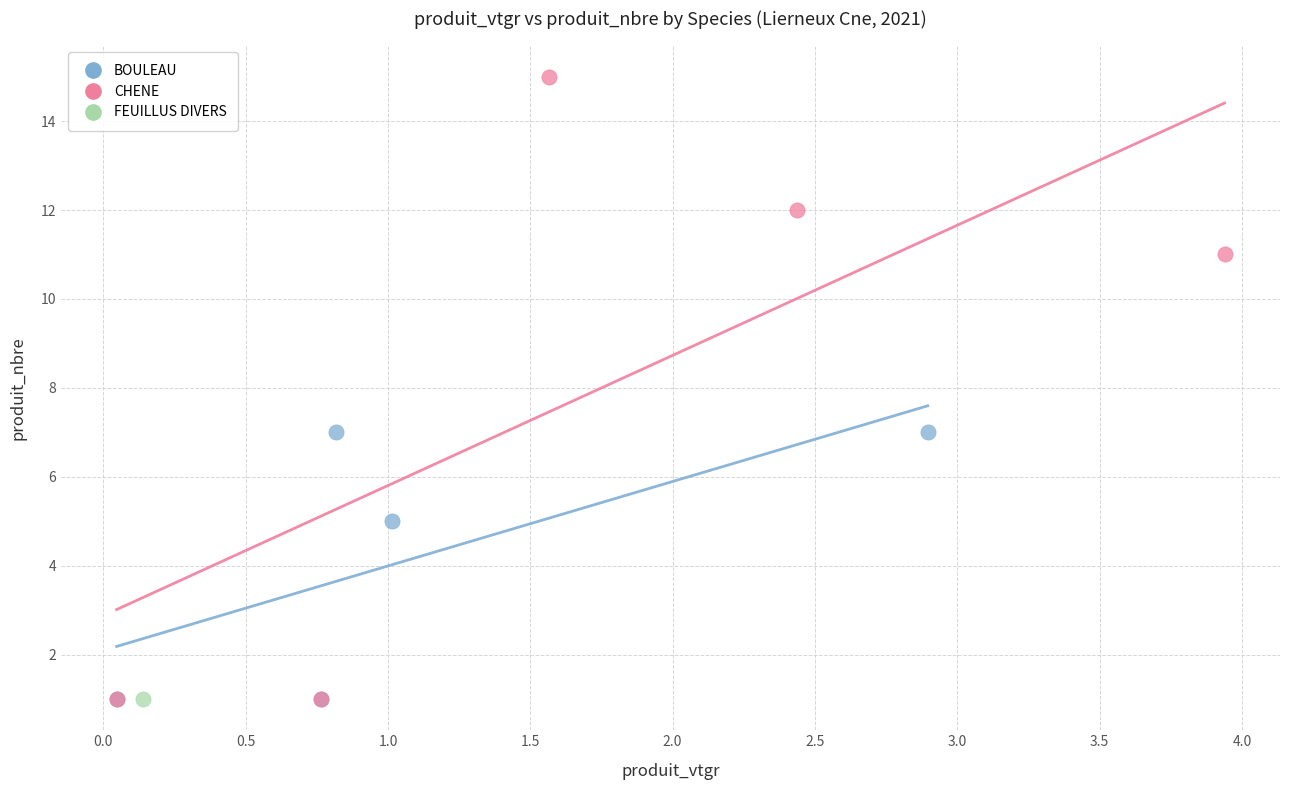

What are all the series names shown in the legend?

BOULEAU, CHENE, FEUILLUS DIVERS